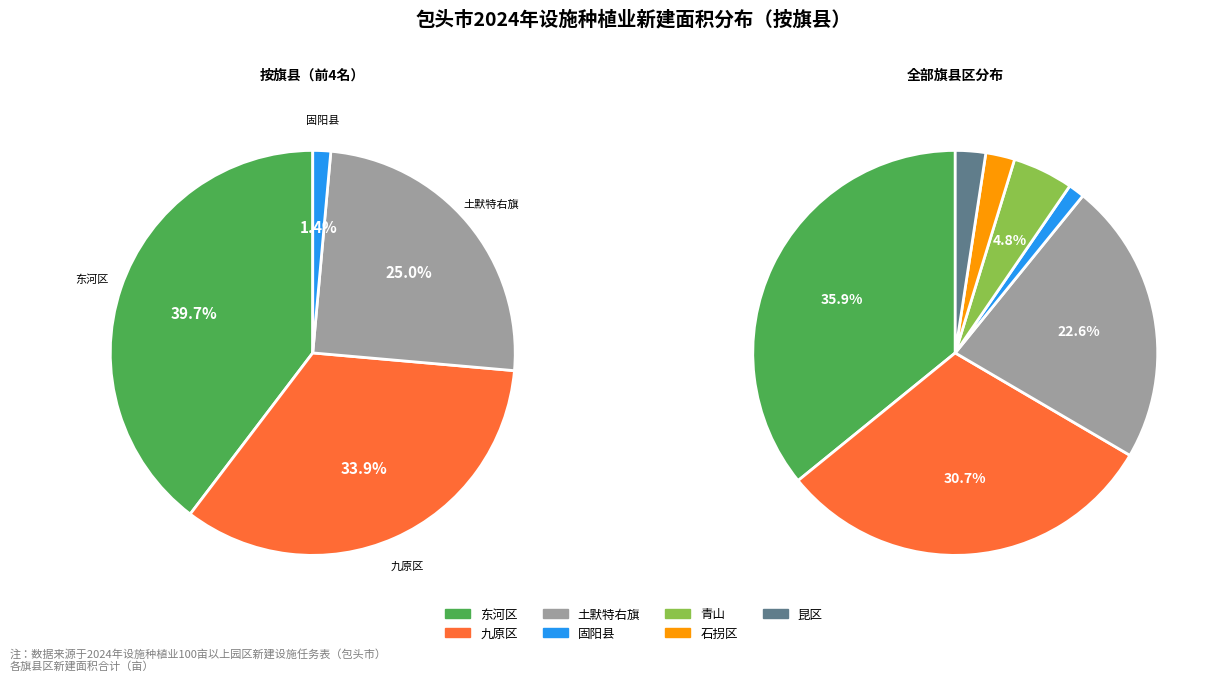

Rank the categories by value from highest to lowest.

东河区, 九原区, 土默特右旗, 青山, 昆区, 石拐区, 固阳县